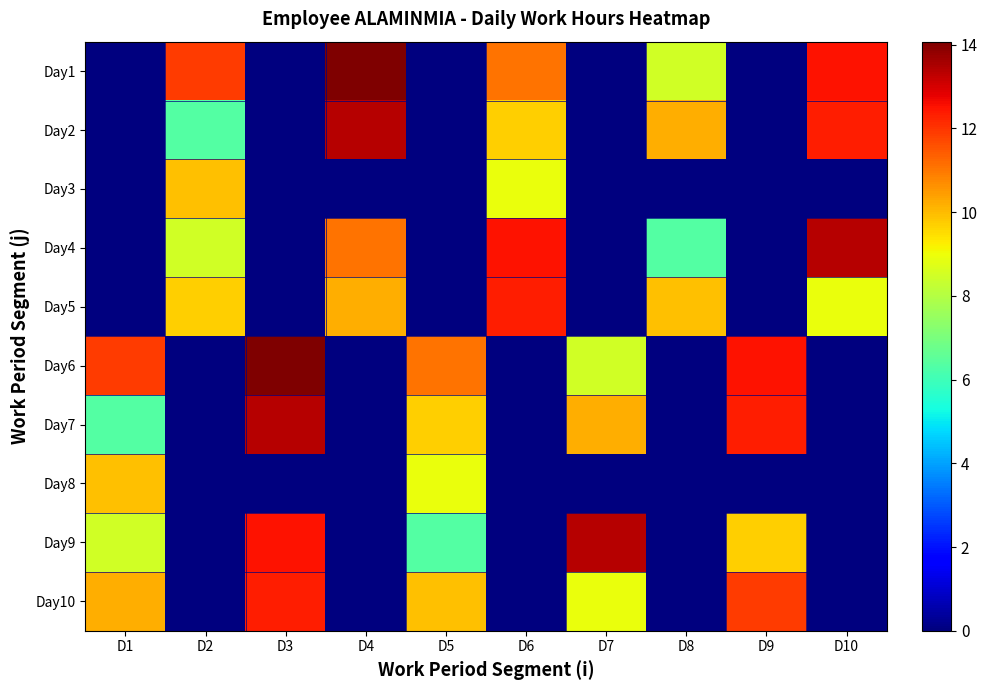

At which category is the sum across all series the highest?

D6